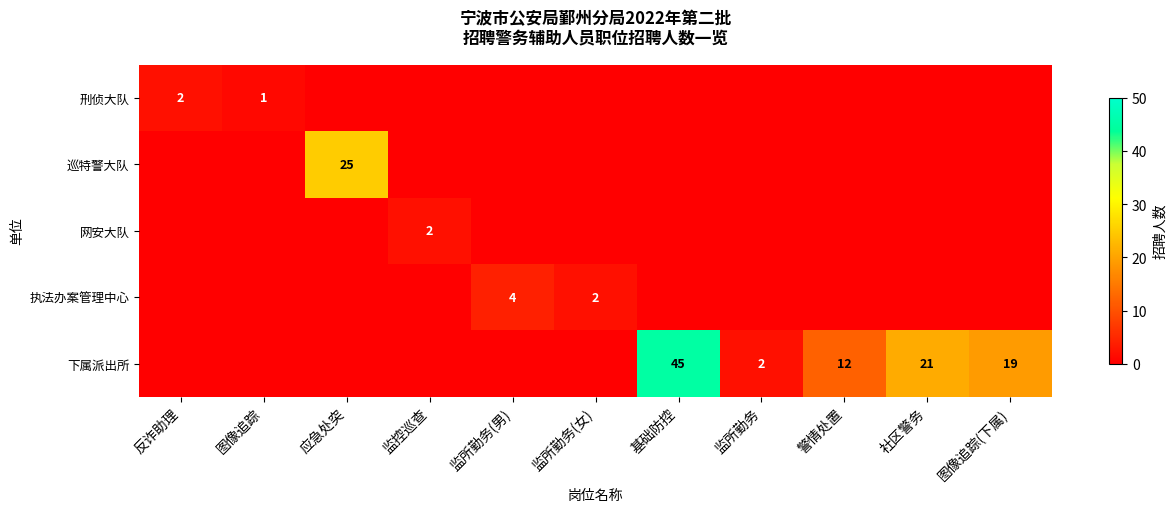

At how many categories does at least one series exceed 10?

5